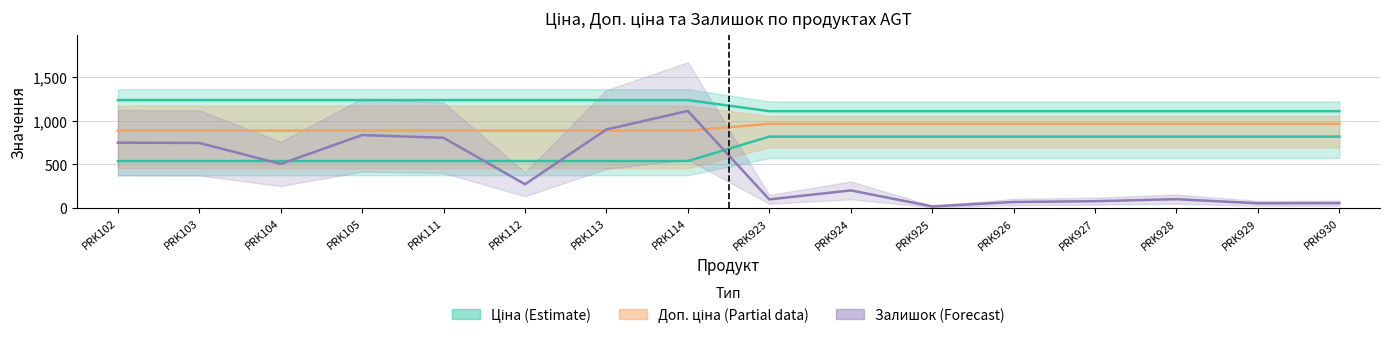

Does the chart display data point markers on the line(s)?

No